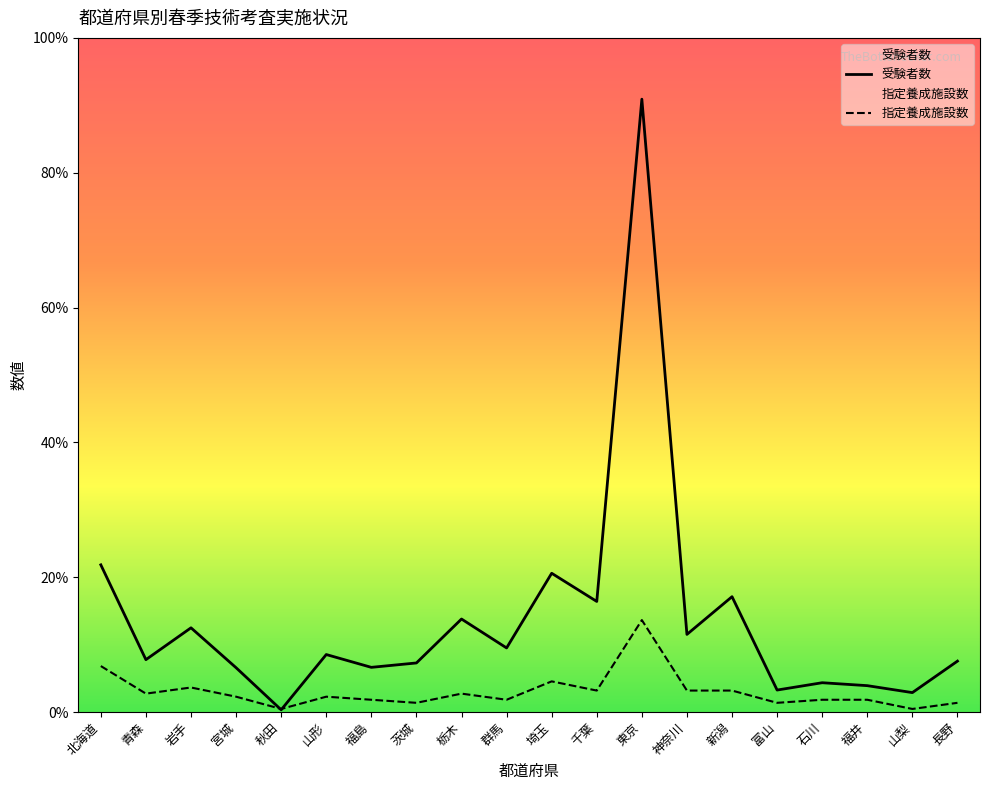

Between 栃木 and 長野, which is larger?

栃木